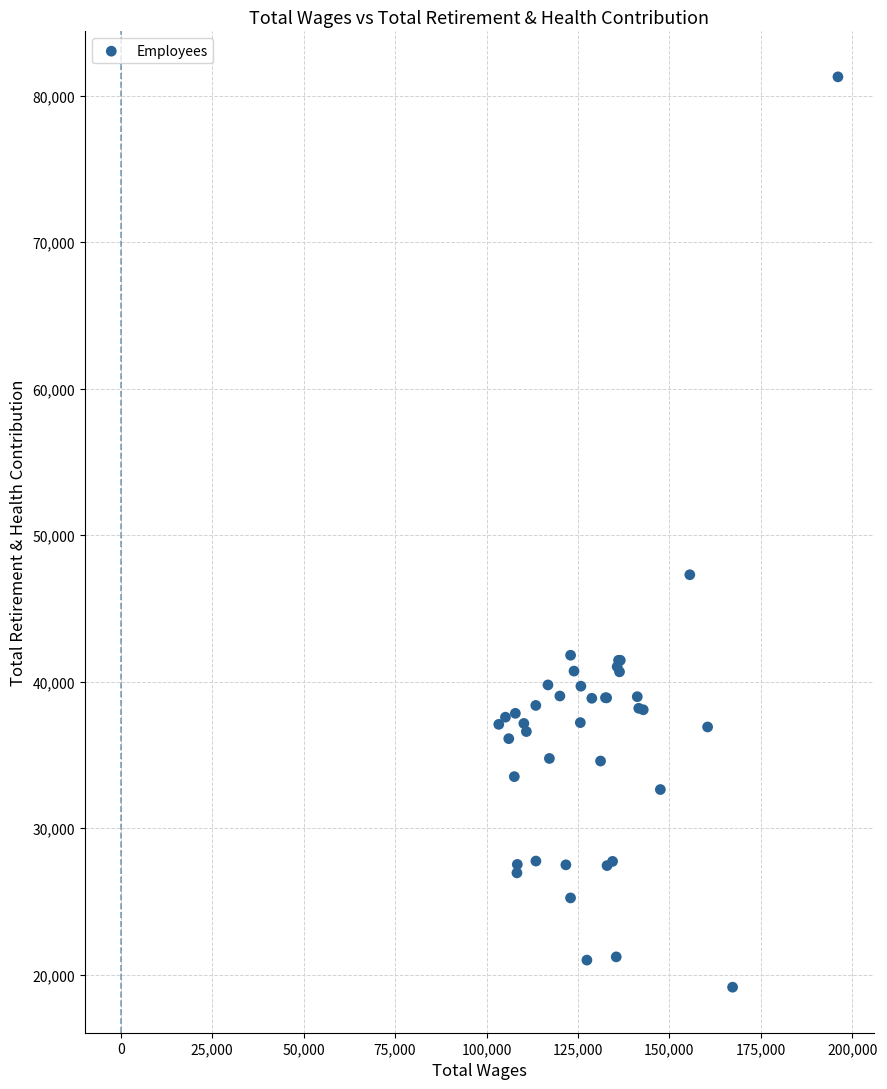

What Y value in the scatter plot is closest to 50221?

47306